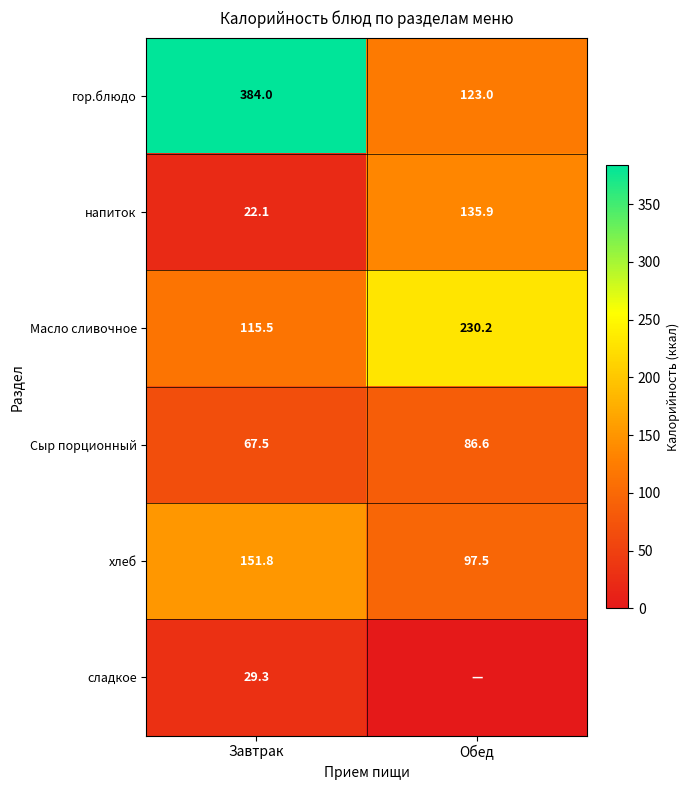

How many values in the Сыр порционный series are below 86?

1